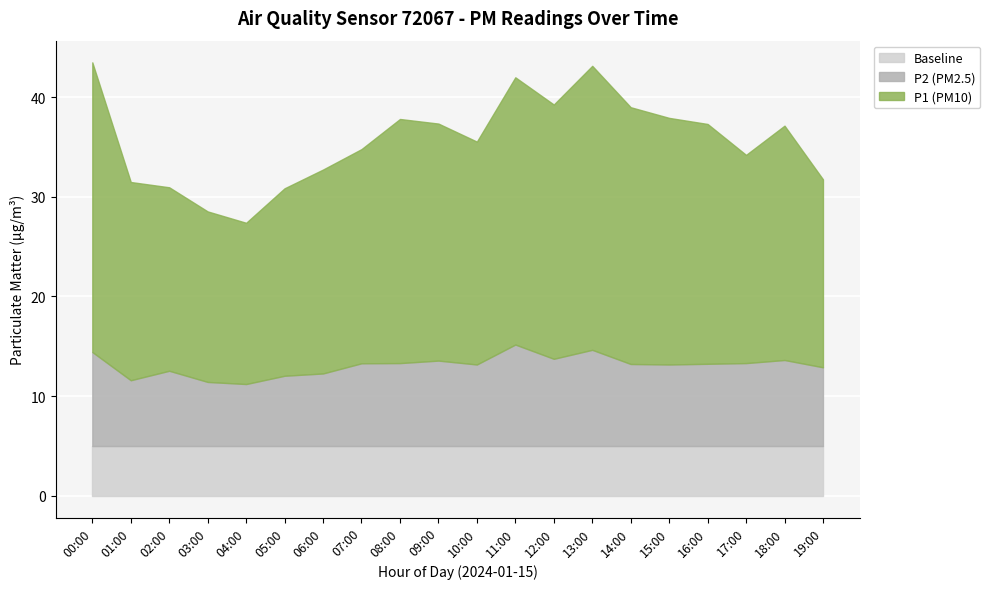

What is the value of the P1 (PM10) point at the 2nd from the left?

19.9